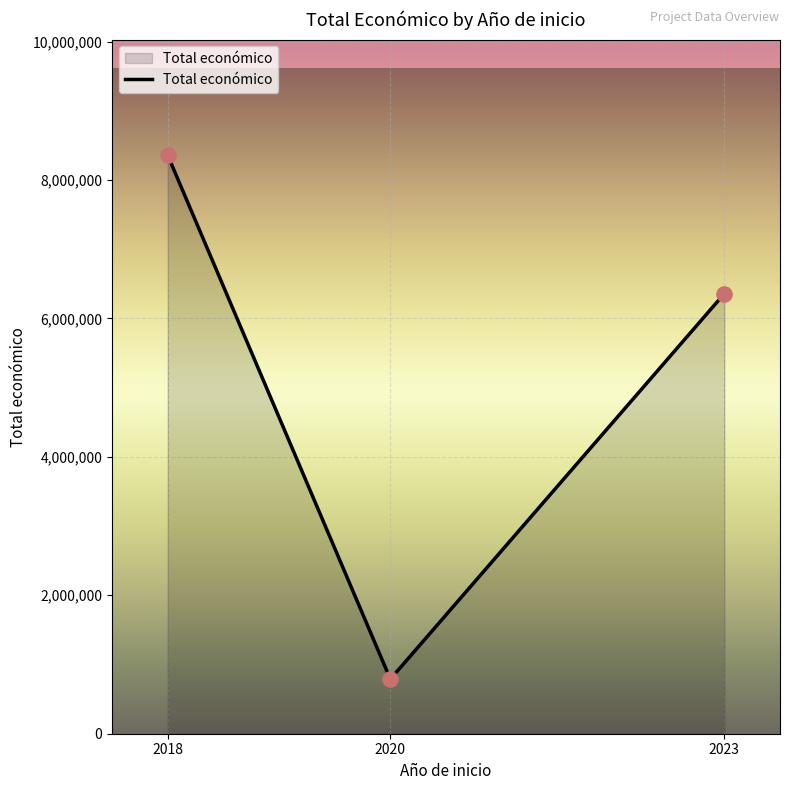

Approximately how many times larger is the value at 2023 compared to 2018?

0.8